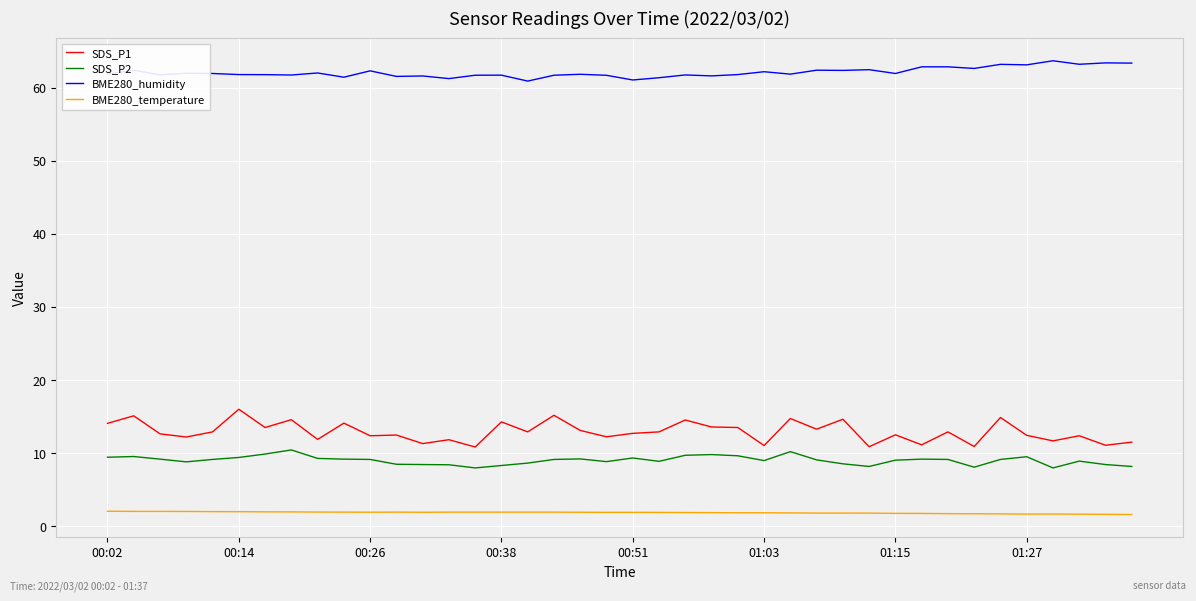

True or false: SDS_P2 and SDS_P1 cross at least once.

False